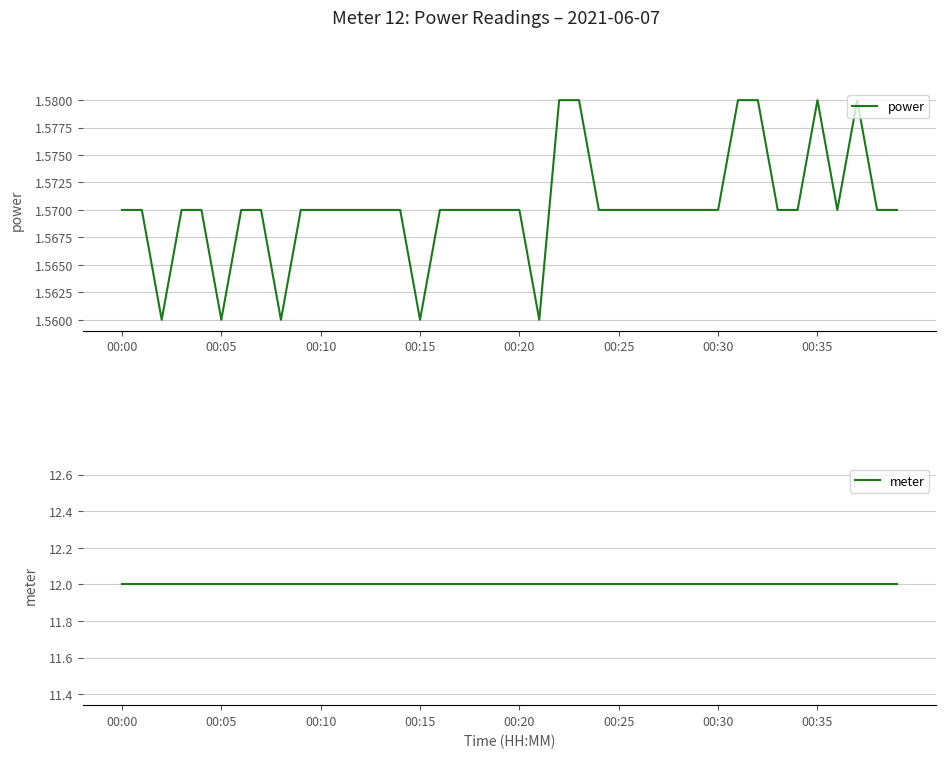

Is it true that meter equals 18.5 at 9?

False